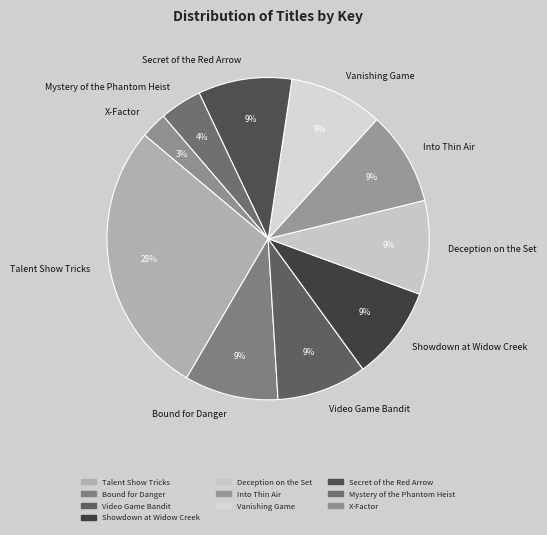

True or false: Mystery of the Phantom Heist accounts for 4% of the total.

True